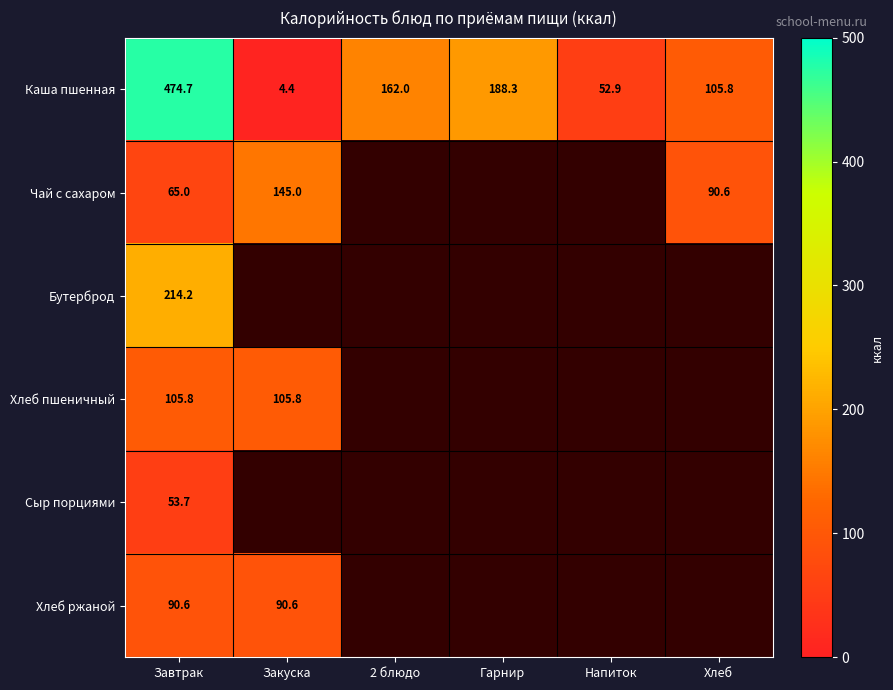

Which category has the lowest value in the Каша пшенная series?

Закуска